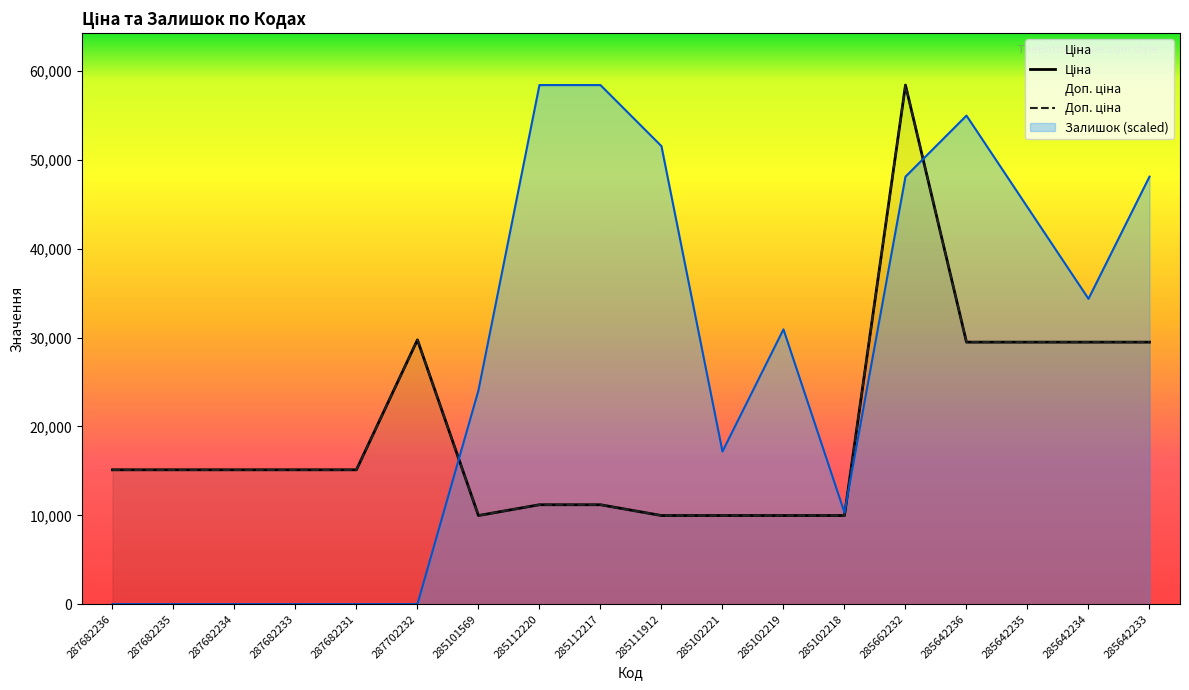

True or false: Ціна has a value of 9975.0 at 285111912.

True